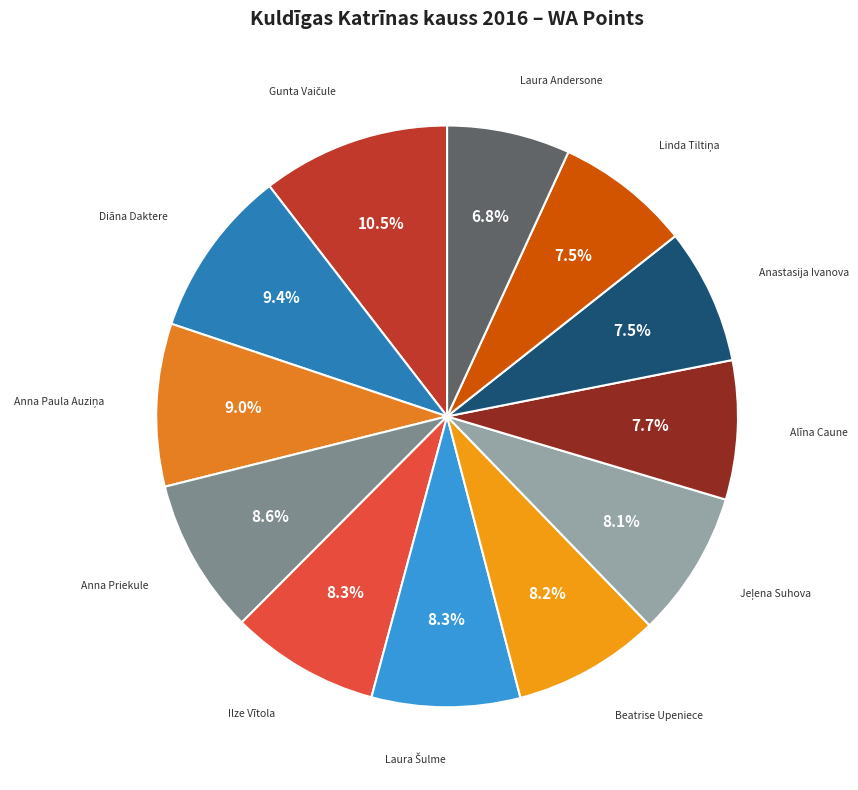

What percentage is the Diāna Daktere slice, to the nearest percent?

9%